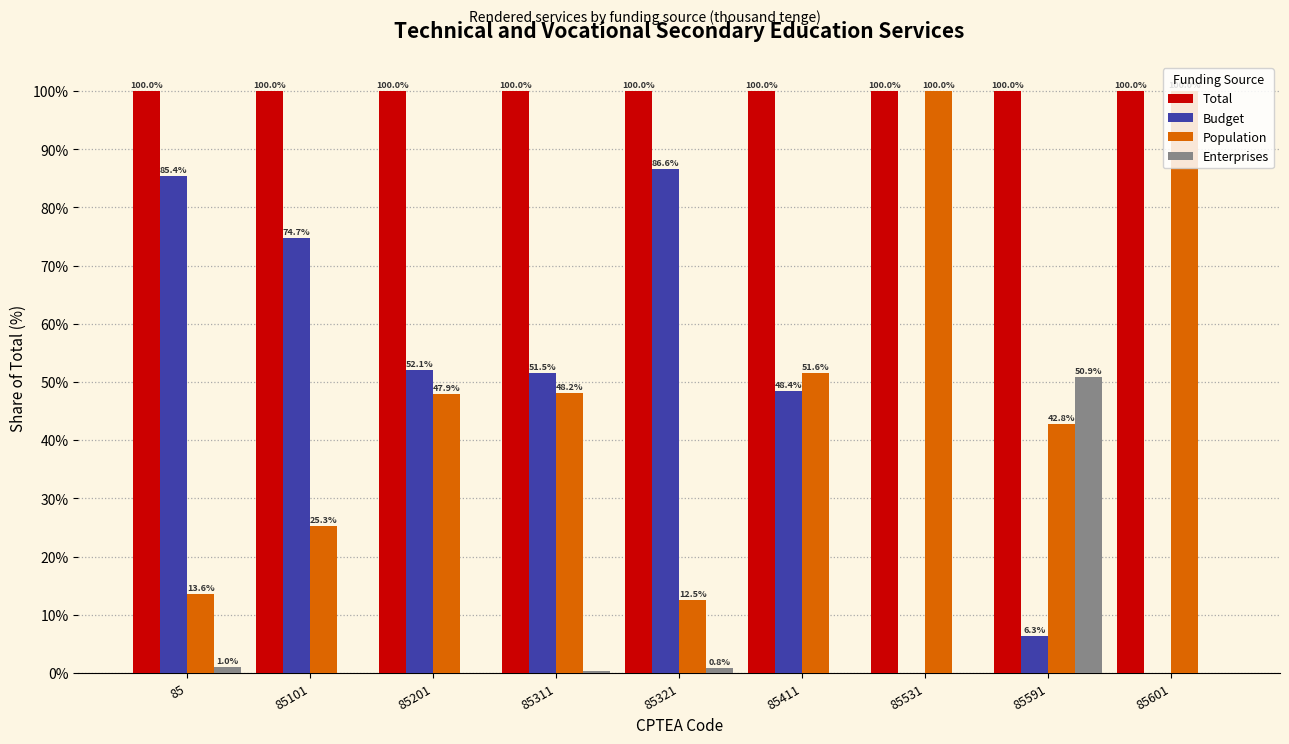

What is the total value across all series at 85?

200.0